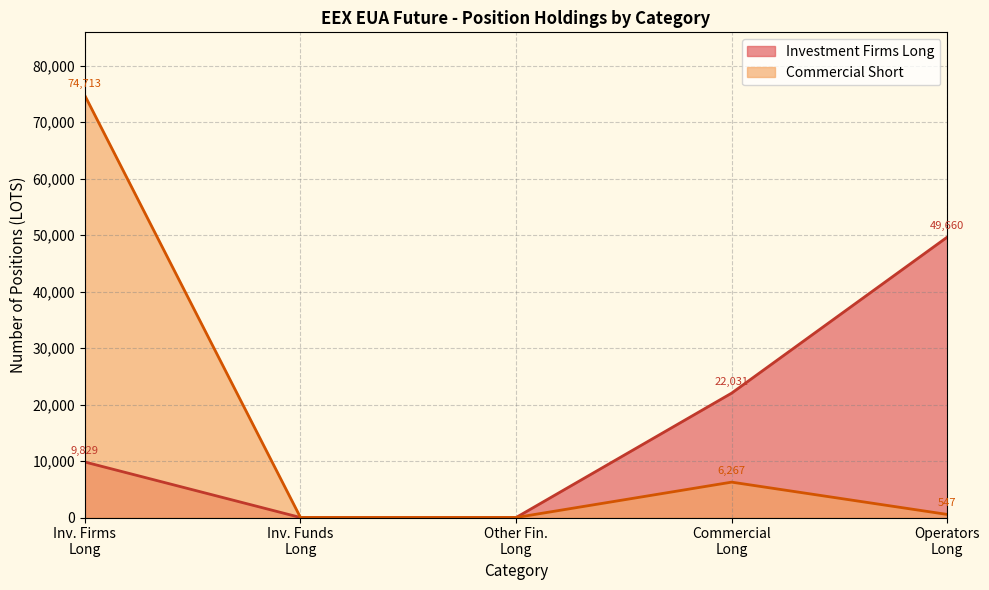

Rank the series by their maximum value, from highest to lowest.

Commercial Short, Investment Firms Long